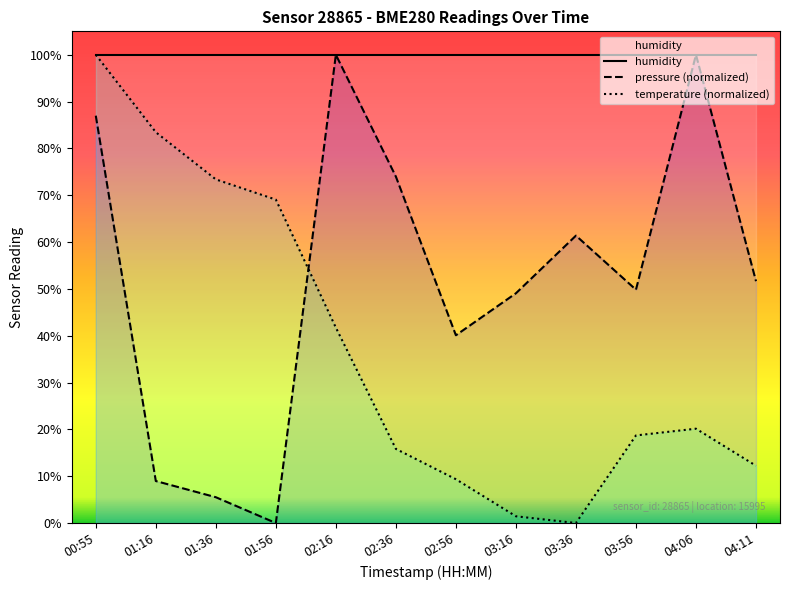

The value of temperature at 03:16 is 1.4. True or false?

True